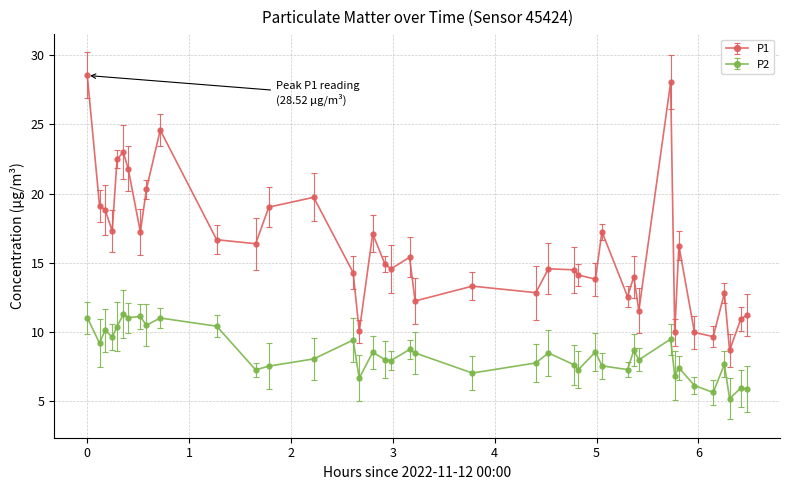

At how many categories does at least one series exceed 22?

5